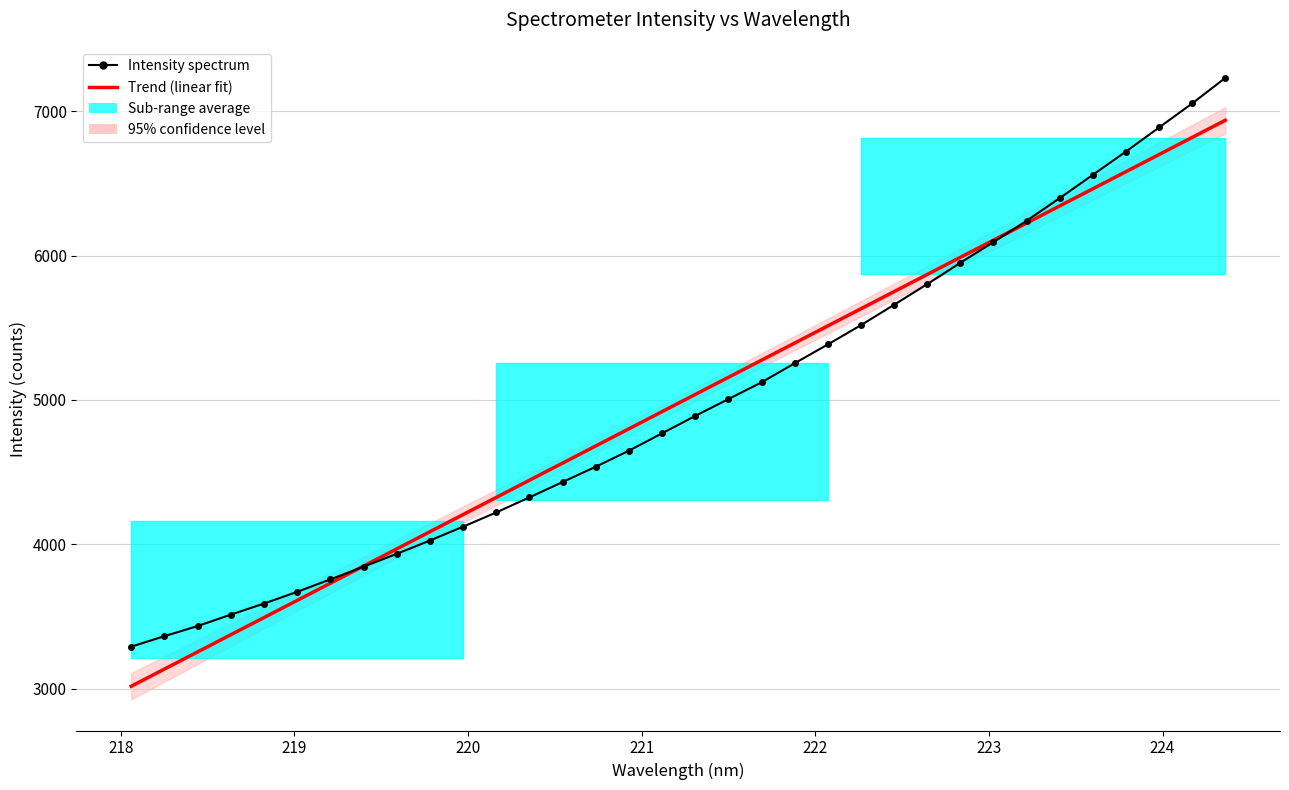

What is the maximum value for Trend (linear fit)?

6938.8